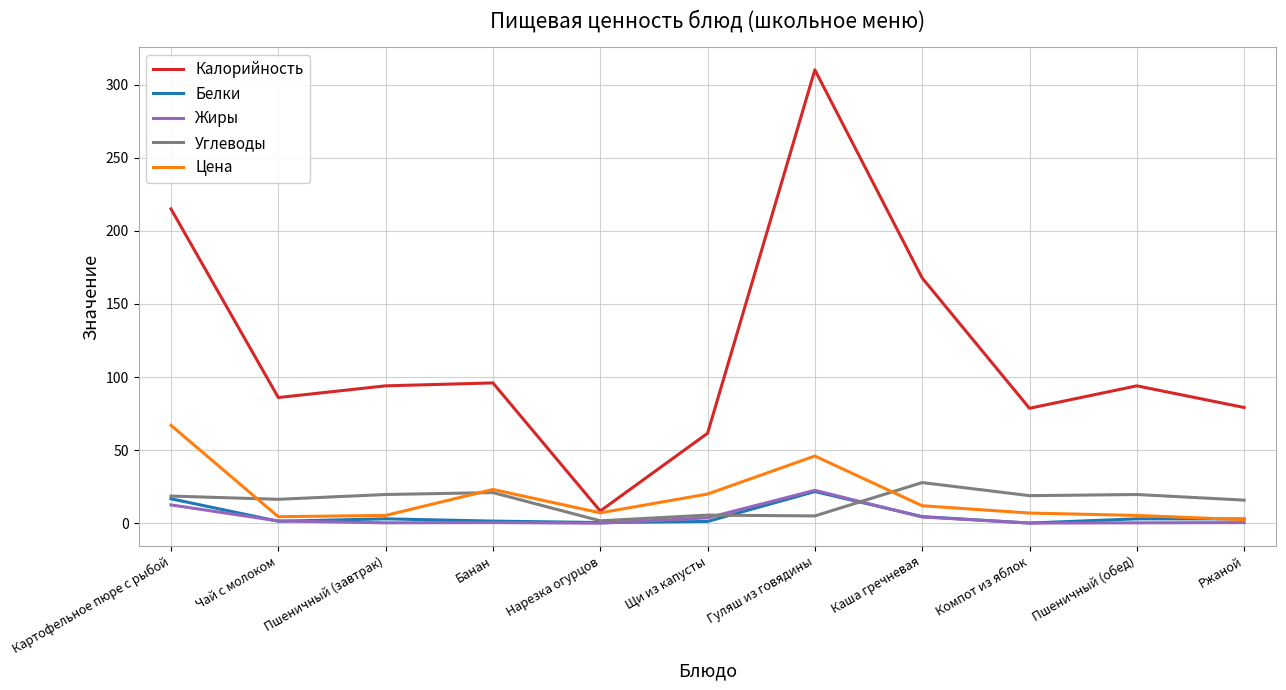

Is the value of Углеводы at Чай с молоком greater than the value of Калорийность at Компот из яблок?

No